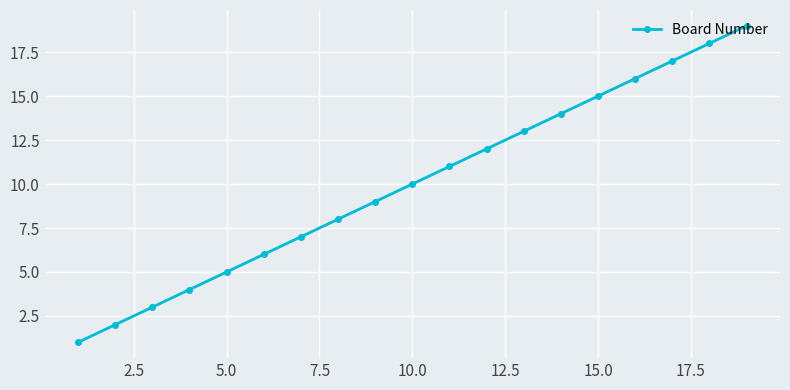

What is the greatest value displayed?

19